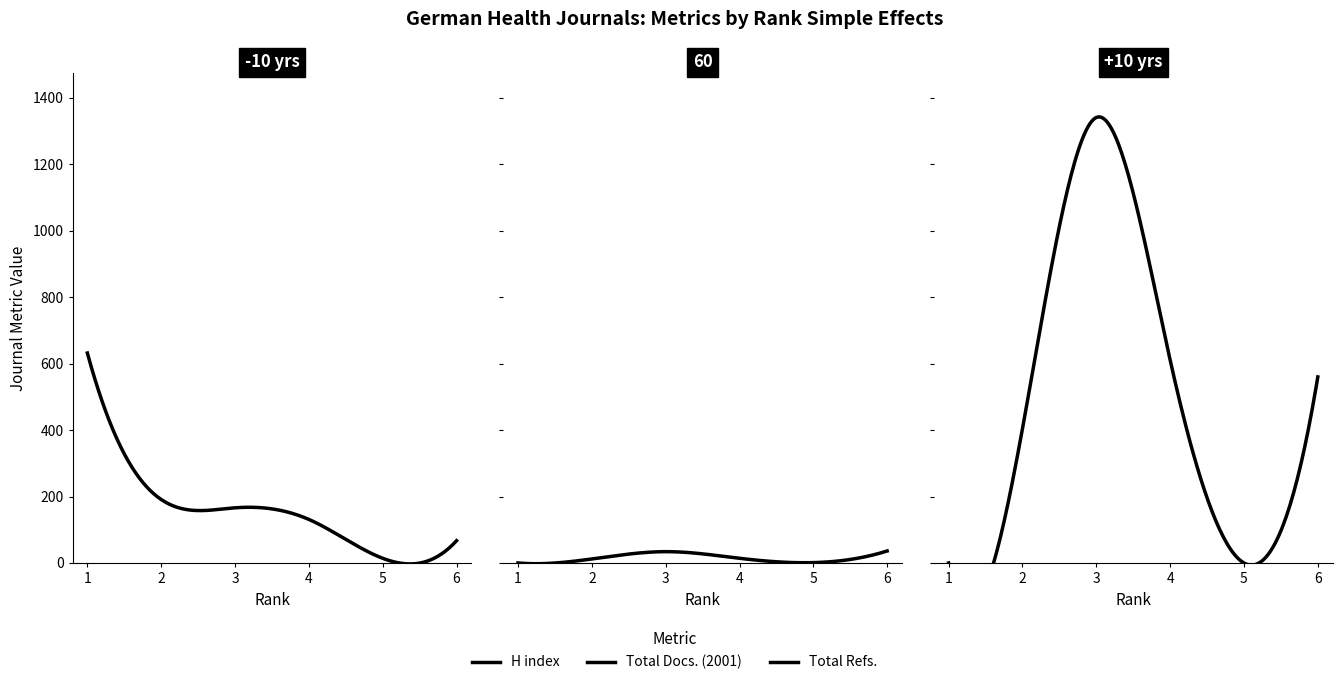

Reading left to right, list all the values displayed in this chart.

H index: 1=632	2=191	3=166	4=131	5=14	6=67
Total Docs. (2001): 1=0	2=12	3=34	4=14	5=1	6=36
Total Refs.: 1=0	2=404	3=1341	4=611	5=0	6=560